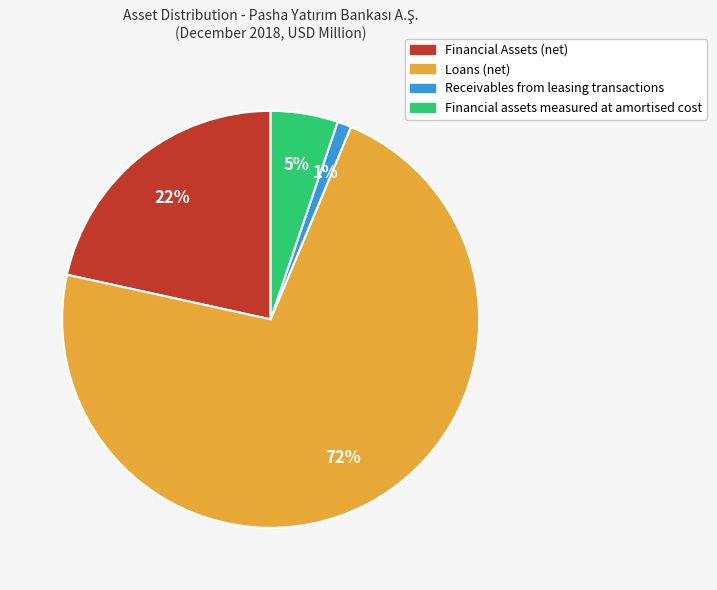

Is there a majority slice in this chart?

Yes